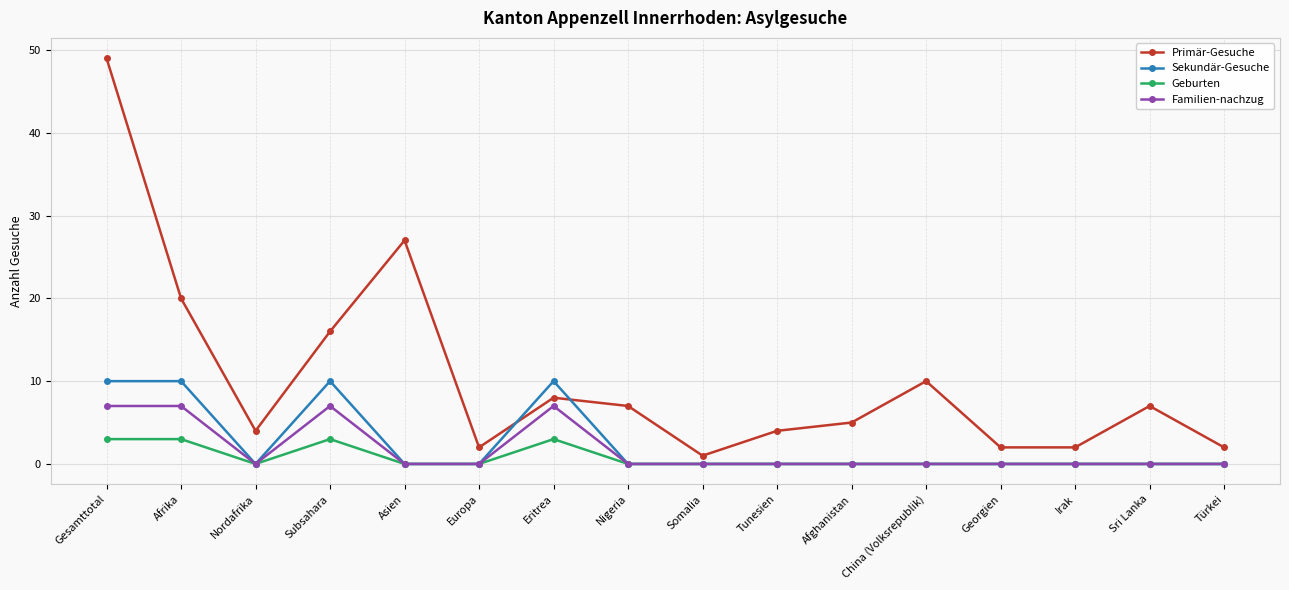

How many values in the Primär-Gesuche series are below 7?

8